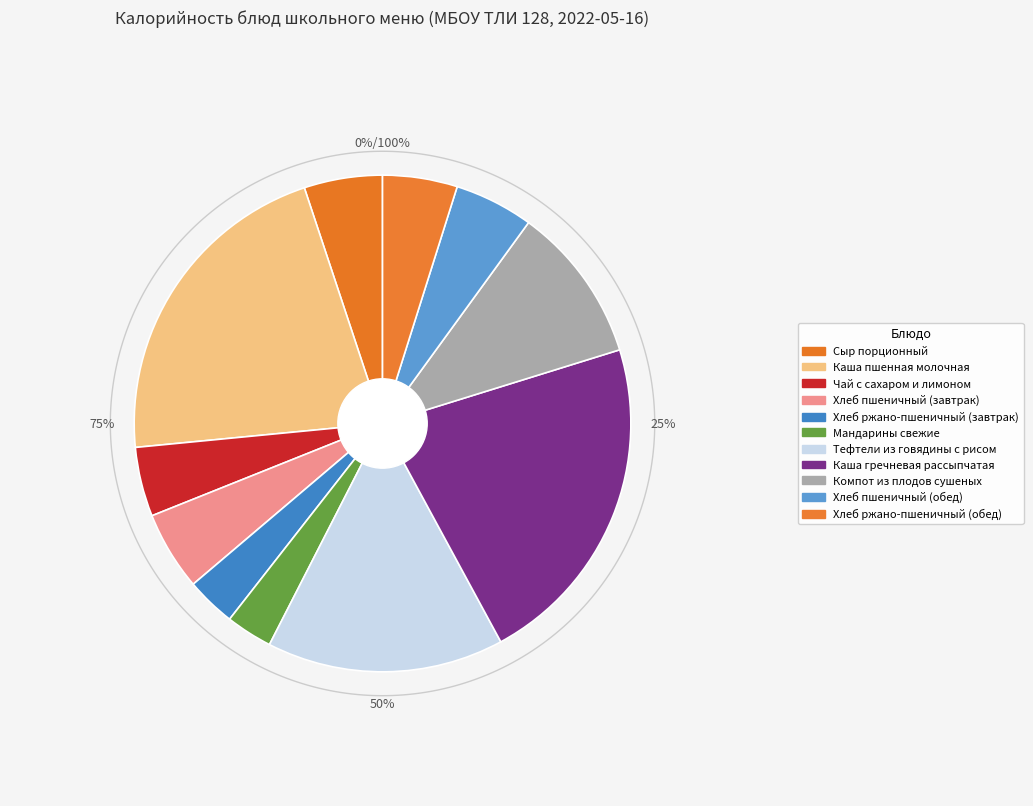

Does Каша гречневая рассыпчатая account for over 50% of the chart?

No